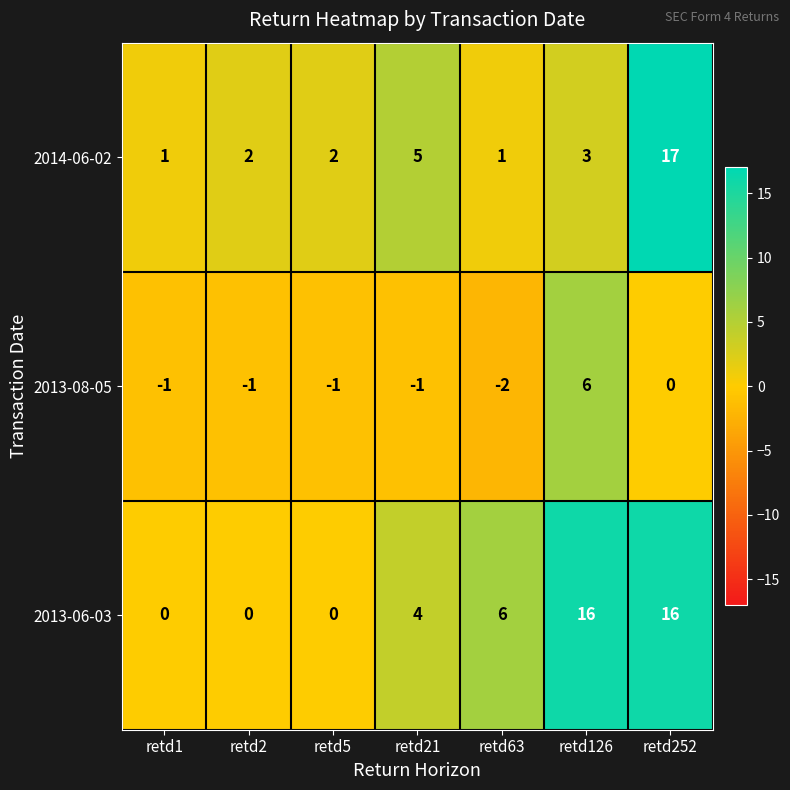

At retd21, list the series in order from largest to smallest.

2014-06-02, 2013-06-03, 2013-08-05